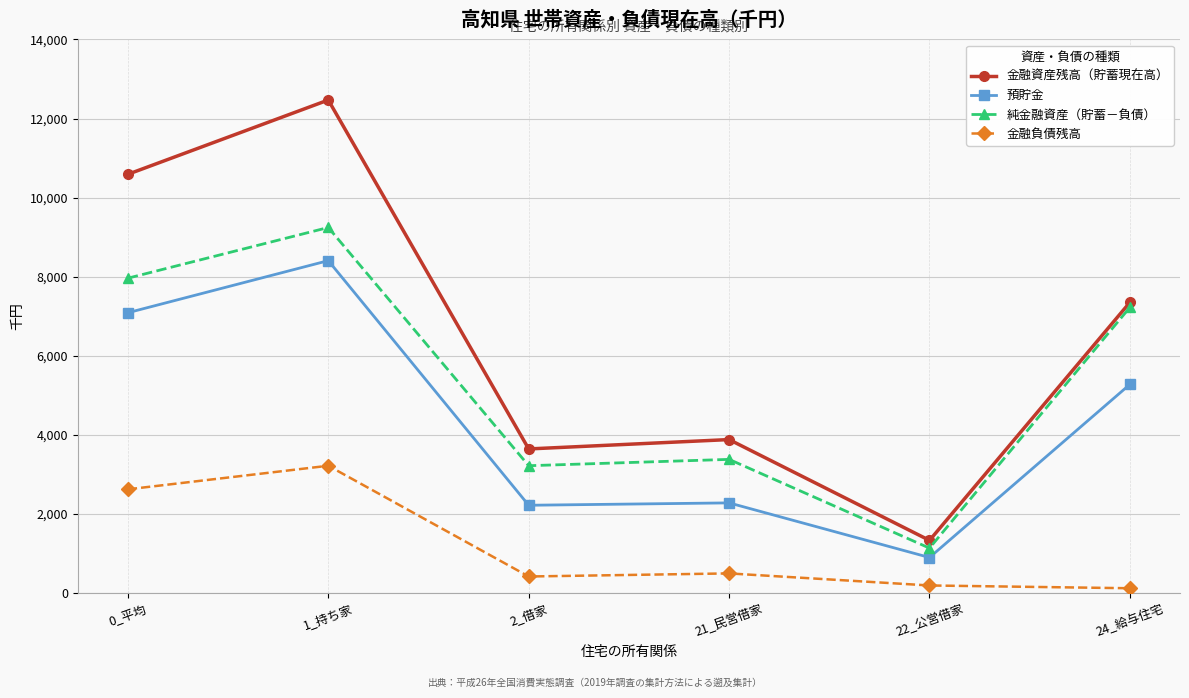

The value of 純金融資産（貯蓄－負債） at 21_民営借家 is 3384. True or false?

True